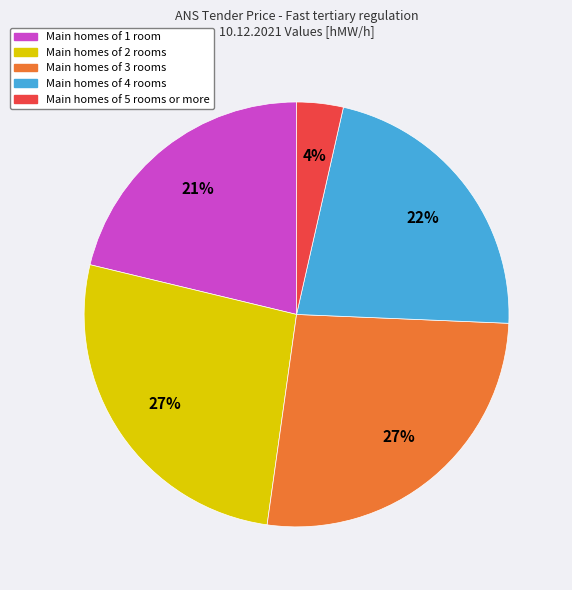

Is there any slice that represents more than half of the pie?

No